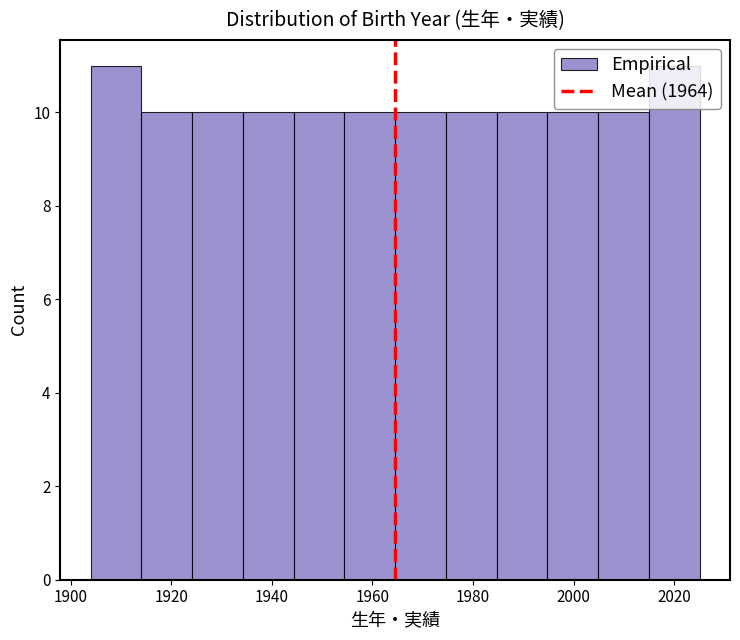

How tall is the bar that spans 1924 to 1934 on the x-axis? Neither the bar edges nor the heights are printed on the chart, so give them approximately, as read against the axes.

10